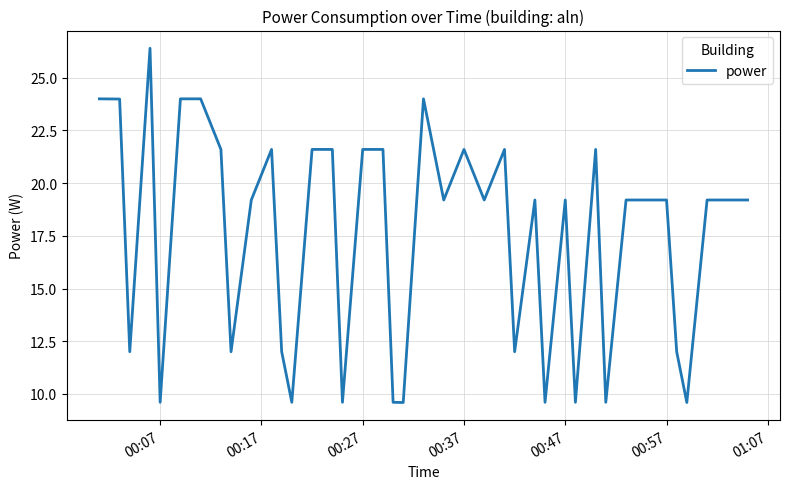

What is the smallest value displayed?

9.6